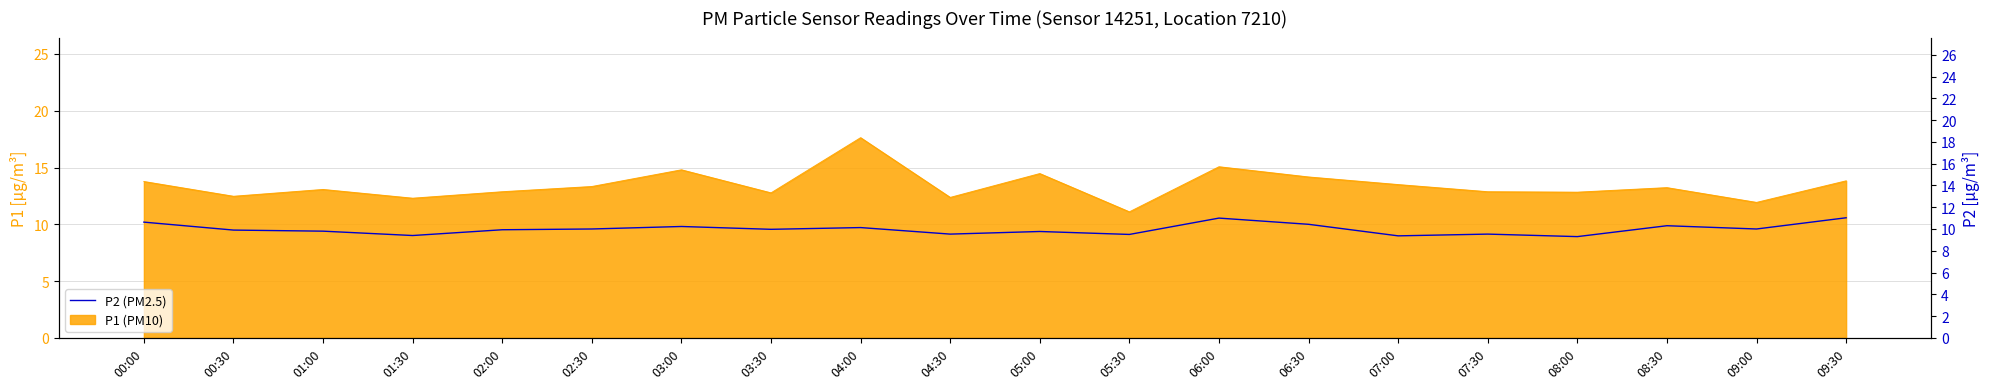

What is the value of the 19th point from the left?

10.0